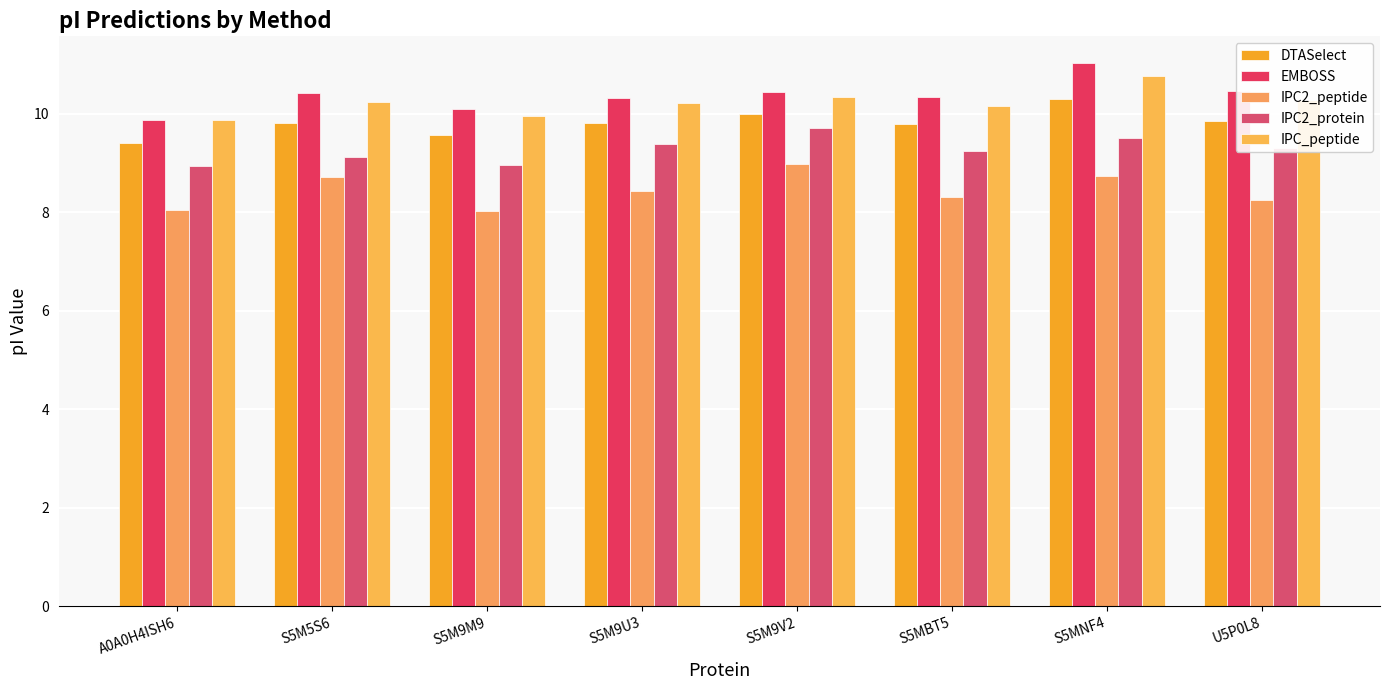

What is the spread (max minus min) of values at S5M9V2?

1.5